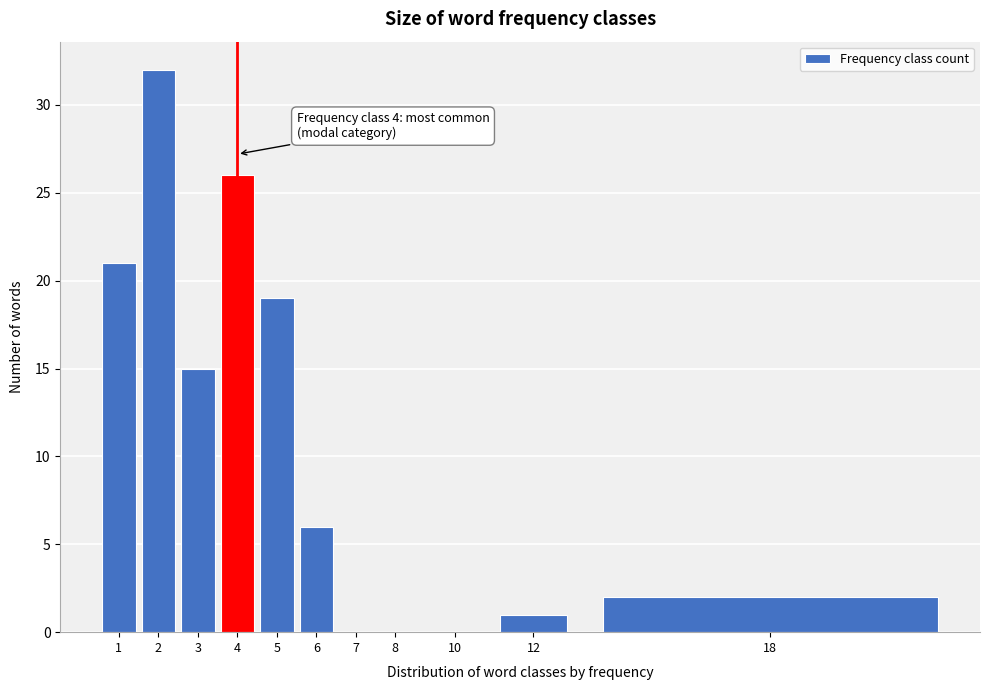

Reading left to right, transcribe all the data shown in this chart.

1=21	2=32	3=15	4=26	5=19	6=6	7=0	8=0	10=0	12=1	18=2